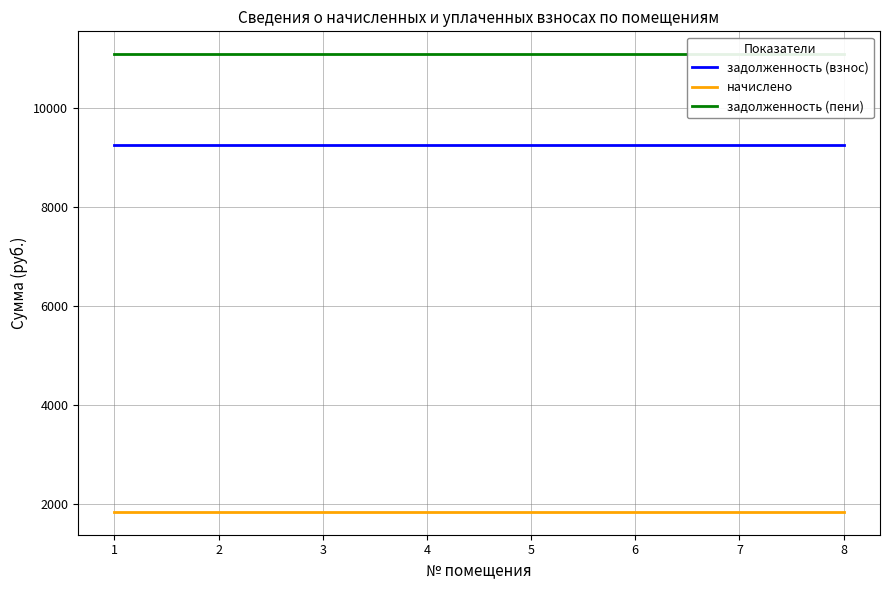

At how many categories does at least one series exceed 1848?

8